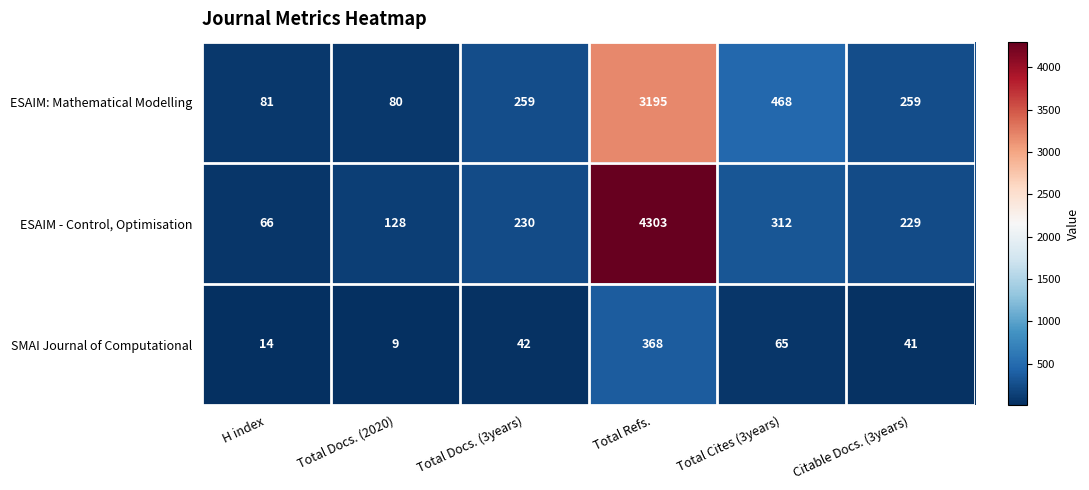

Reading right to left, what are all the values shown in this chart?

ESAIM: Mathematical Modelling: Citable Docs. (3years)=259	Total Cites (3years)=468	Total Refs.=3195	Total Docs. (3years)=259	Total Docs. (2020)=80	H index=81
ESAIM - Control, Optimisation: Citable Docs. (3years)=229	Total Cites (3years)=312	Total Refs.=4303	Total Docs. (3years)=230	Total Docs. (2020)=128	H index=66
SMAI Journal of Computational: Citable Docs. (3years)=41	Total Cites (3years)=65	Total Refs.=368	Total Docs. (3years)=42	Total Docs. (2020)=9	H index=14